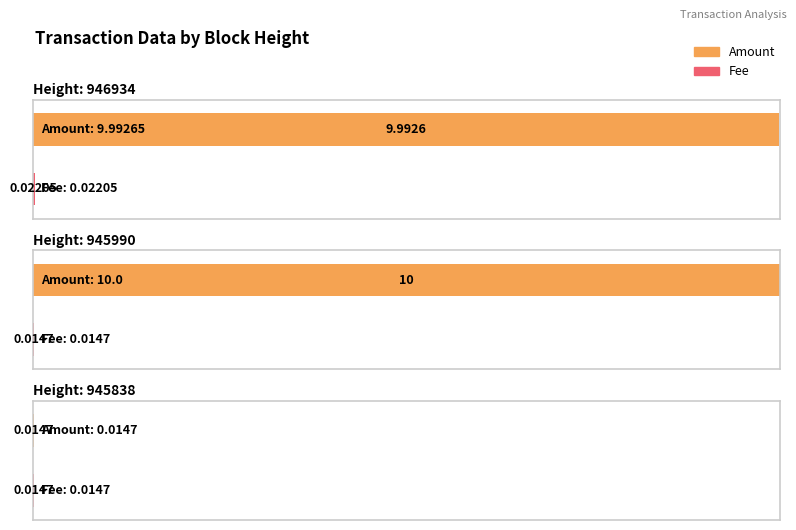

At how many categories does at least one series exceed 4?

2